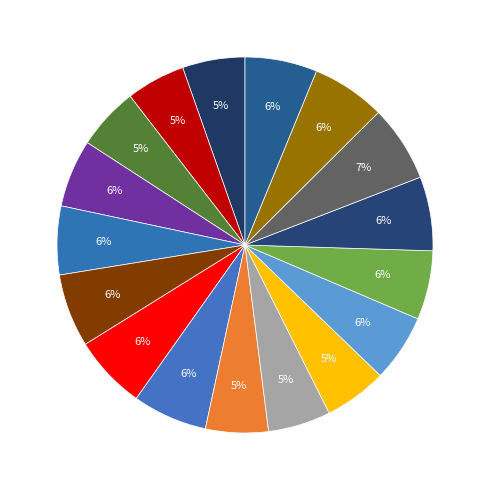

How many segments does this pie chart have?

17